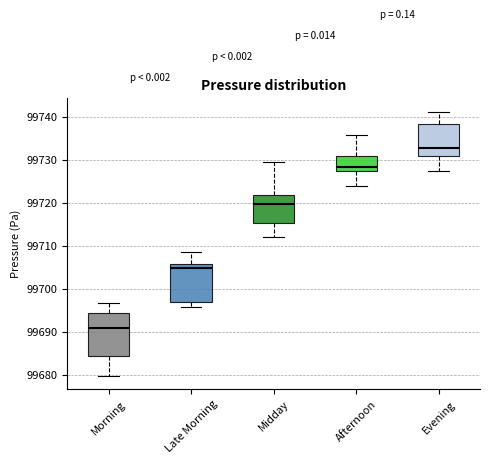

Which box's median line is the highest?

Evening